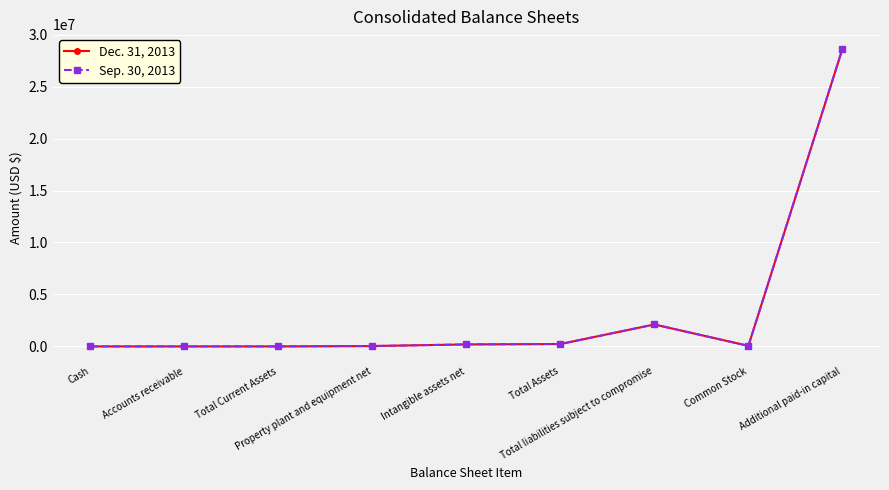

What is the label of the 4th point from the right?

Total Assets